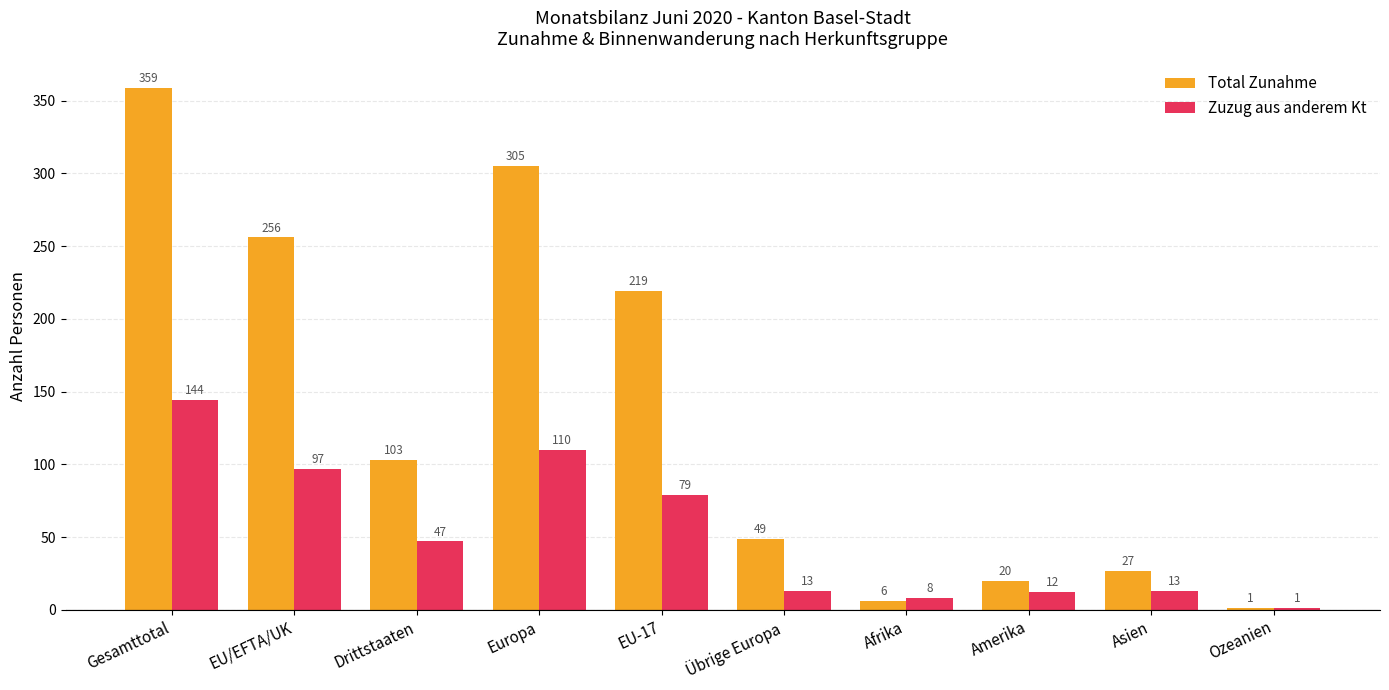

At which label is Total Zunahme closest to 180?

EU-17